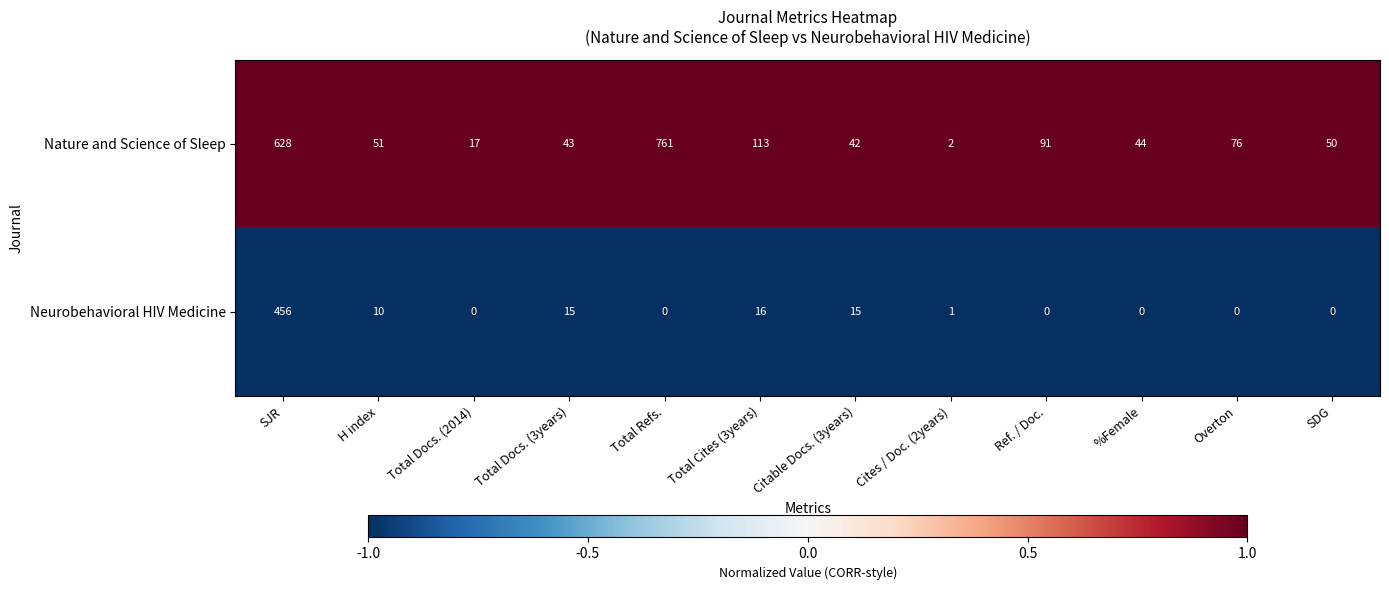

At which category is the sum across all series the highest?

SJR